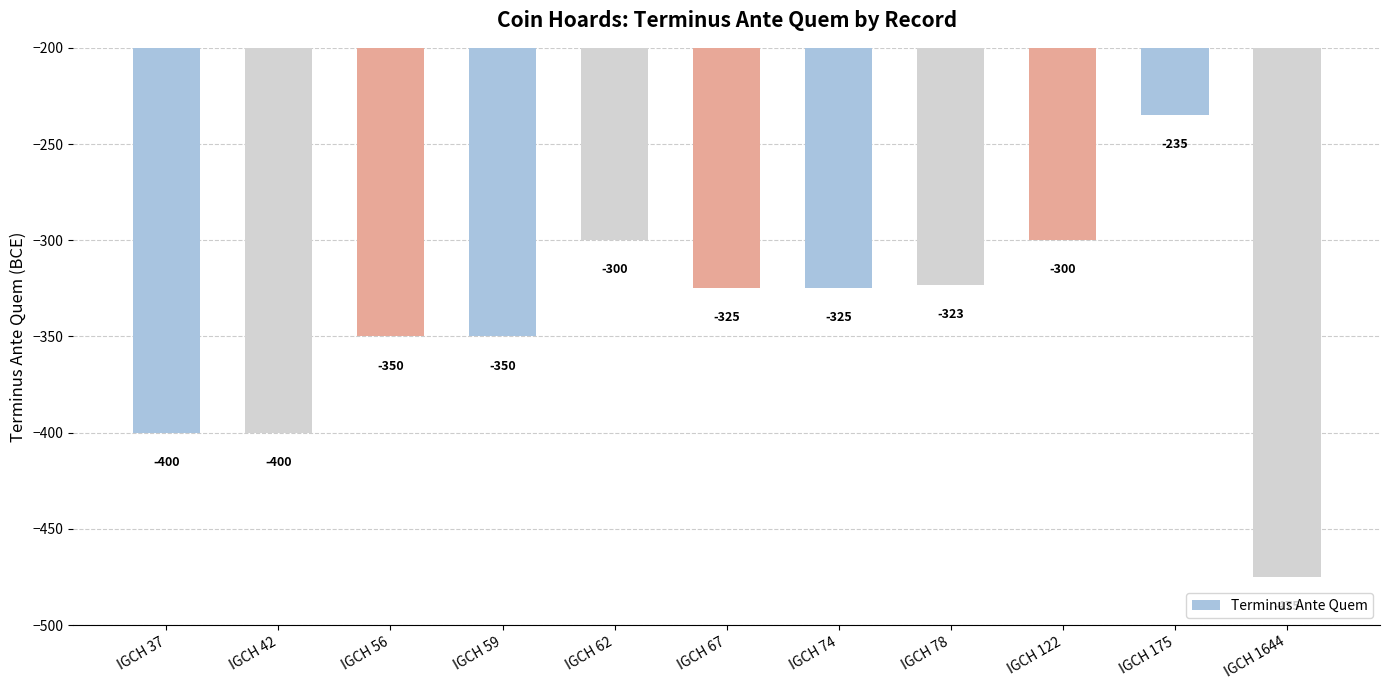

At which category does the chart reach its peak across all series?

IGCH 175